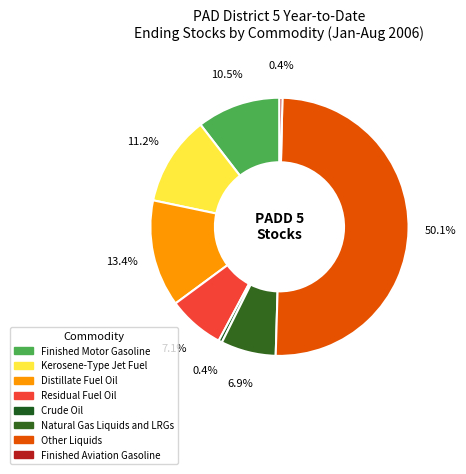

Does Other Liquids account for over 50% of the chart?

Yes